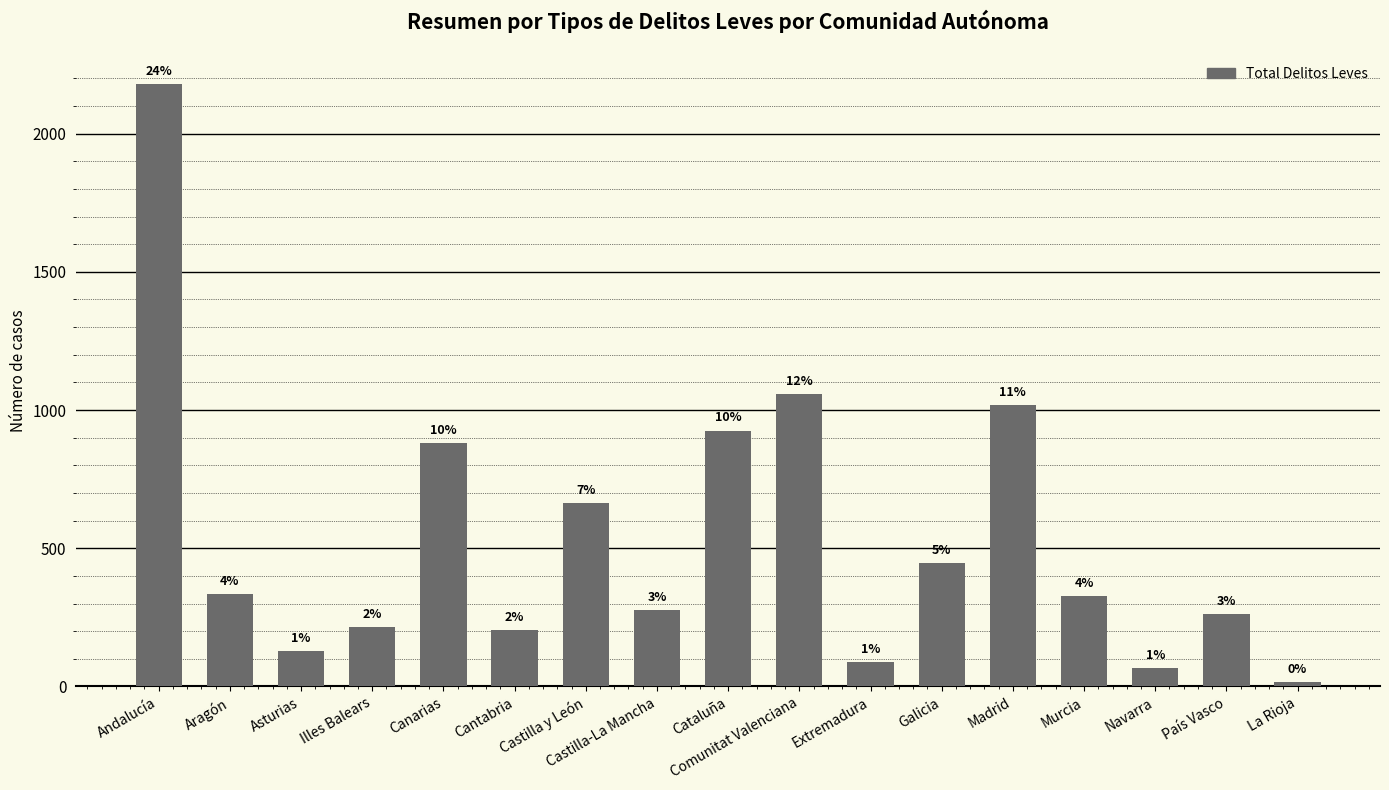

What is the sum of all values?

9085